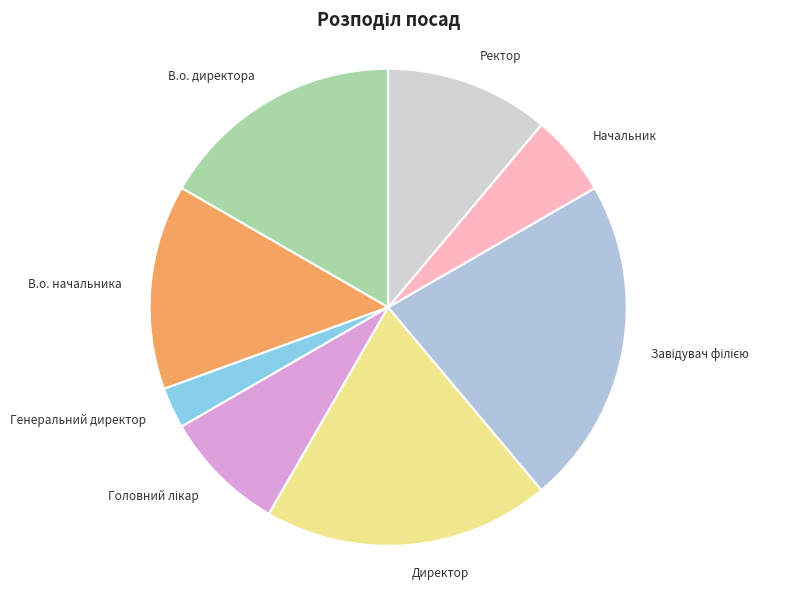

Does В.о. начальника account for over 50% of the chart?

No